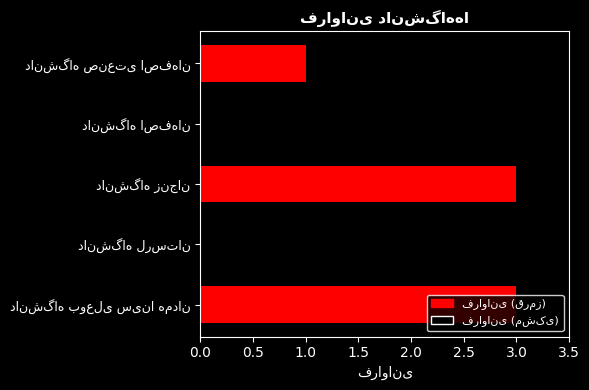

What is the maximum value shown in the chart?

3